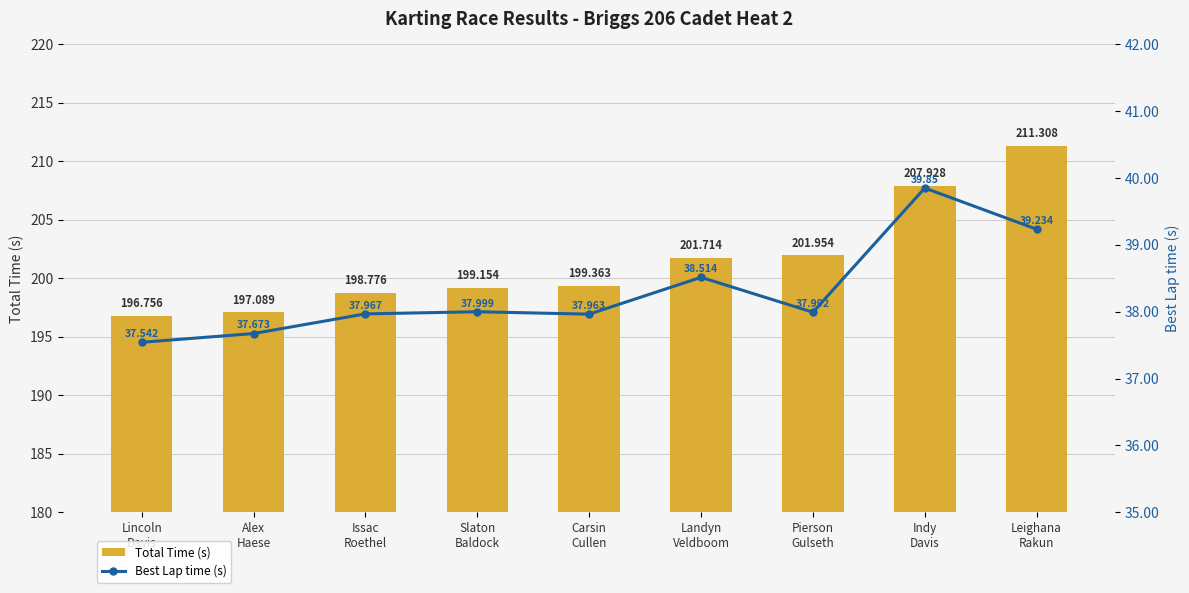

Between Indy
Davis and Pierson
Gulseth, which is larger?

Indy
Davis